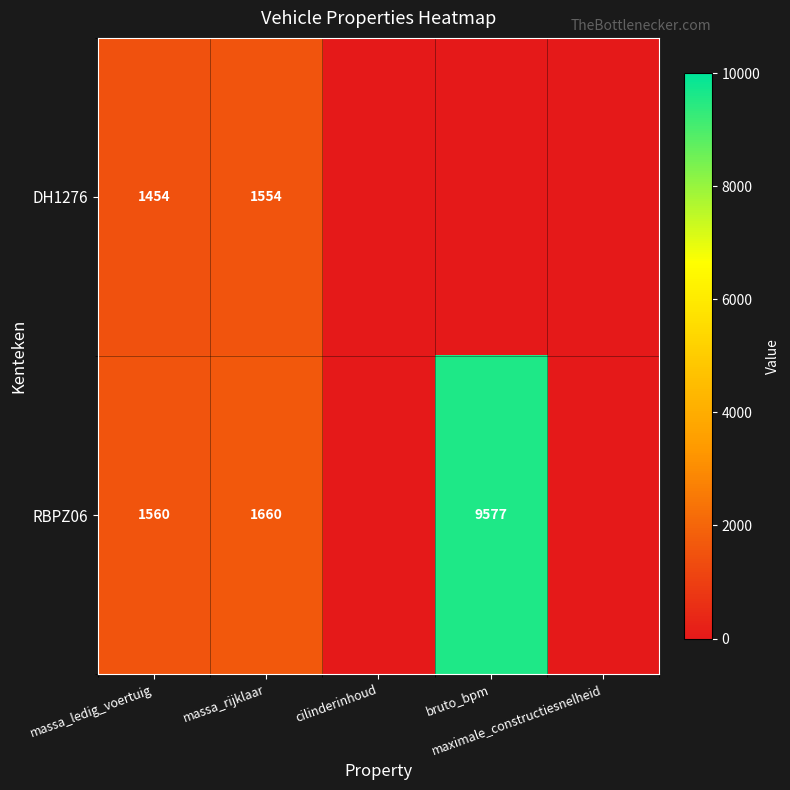

What is the total value across all series at massa_rijklaar?

3214